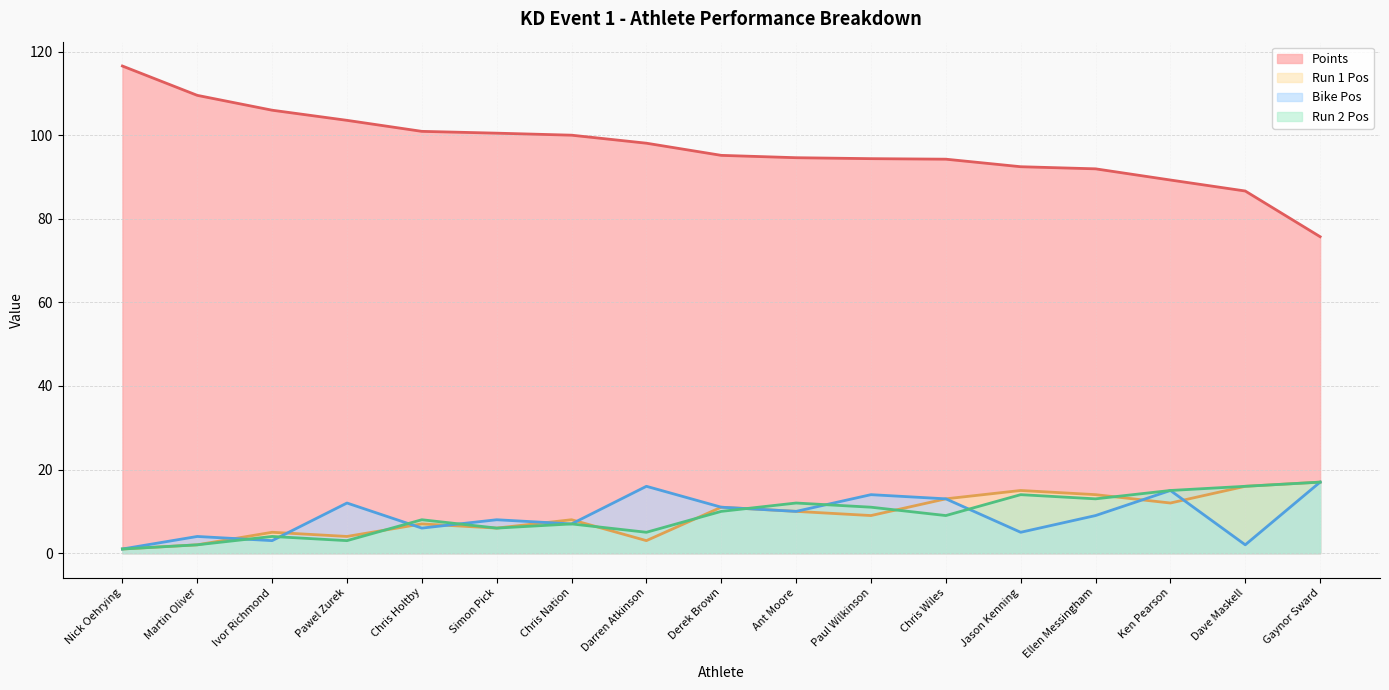

At which label does Bike Pos first exceed 9?

Pawel Zurek